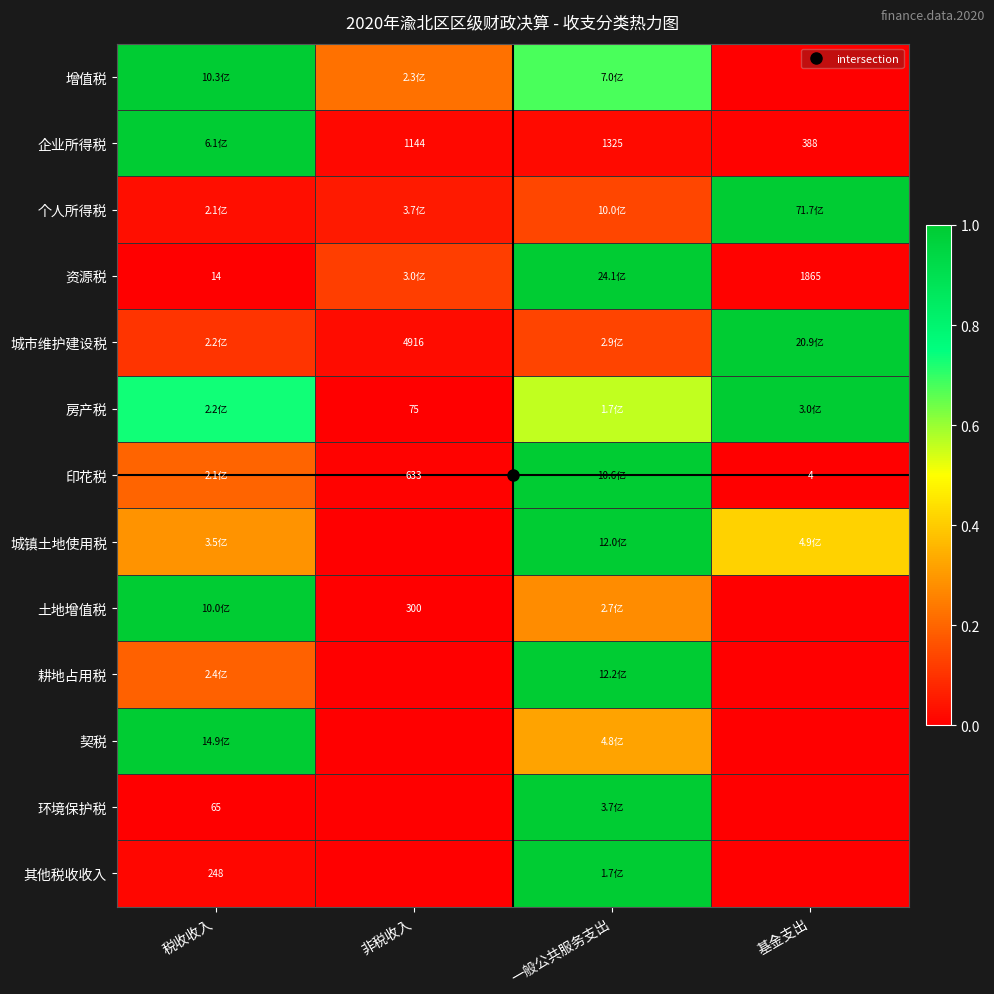

What is the difference between the highest and lowest values at 非税收入?

0.2